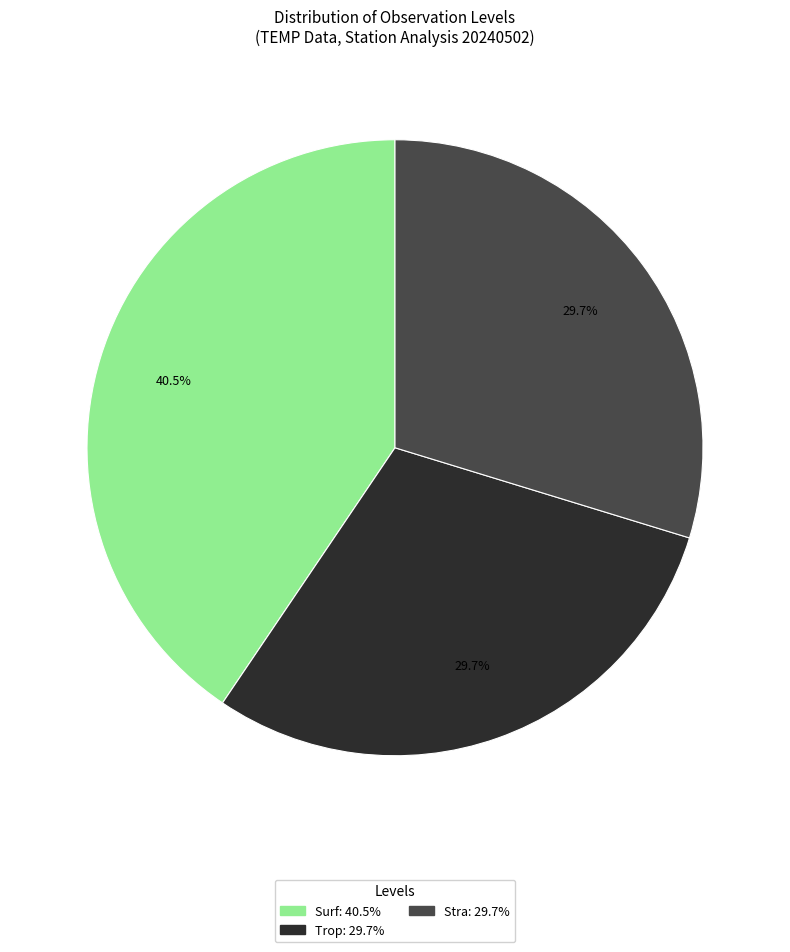

Count the number of slices in the pie.

3